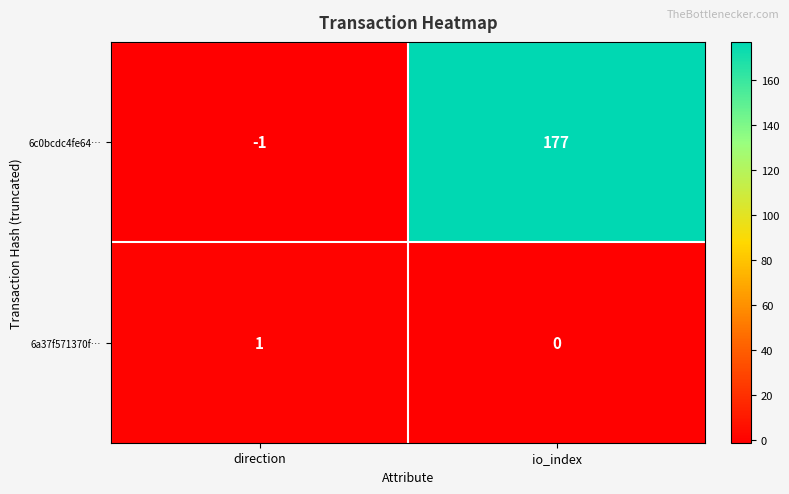

What is the minimum value shown in the chart?

-1